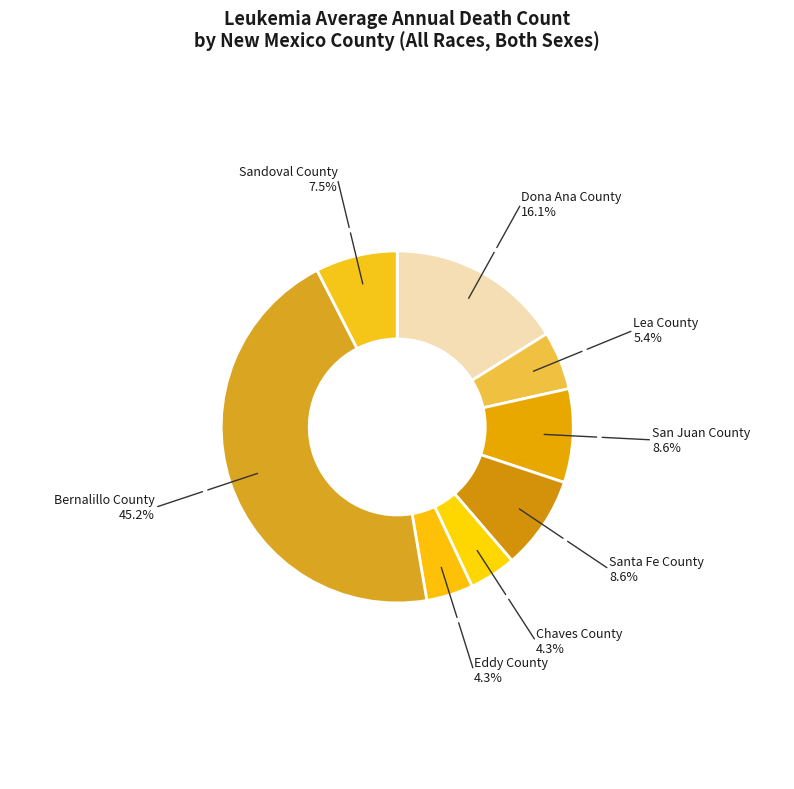

Approximately how many times larger is the value at San Juan County compared to Dona Ana County?

0.5